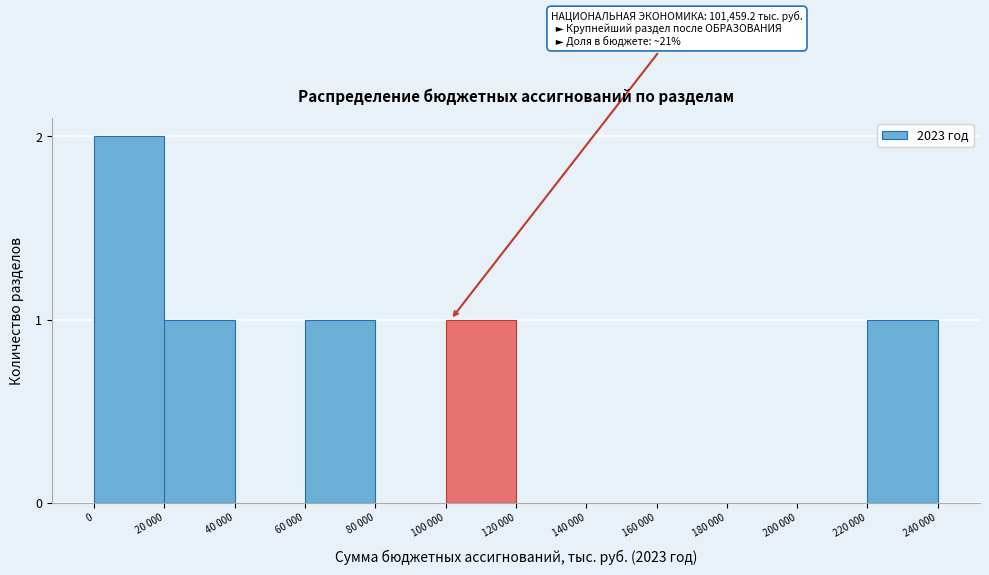

Reading right to left, transcribe all the data shown in this chart.

220 000=1	200 000=0	180 000=0	160 000=0	140 000=0	120 000=0	100 000=1	80 000=0	60 000=1	40 000=0	20 000=1	0=2